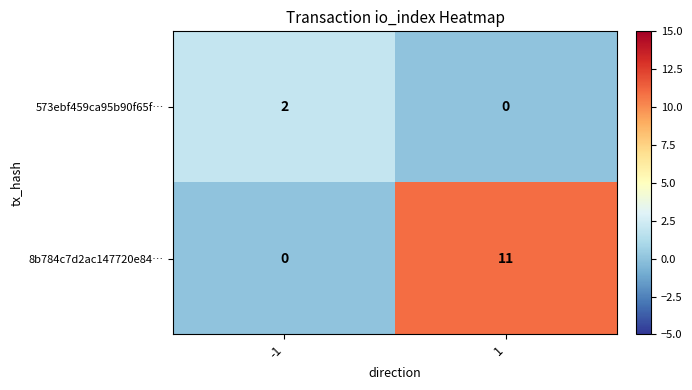

Is it true that 573ebf459ca95b90f65f… equals 1 at 1?

False